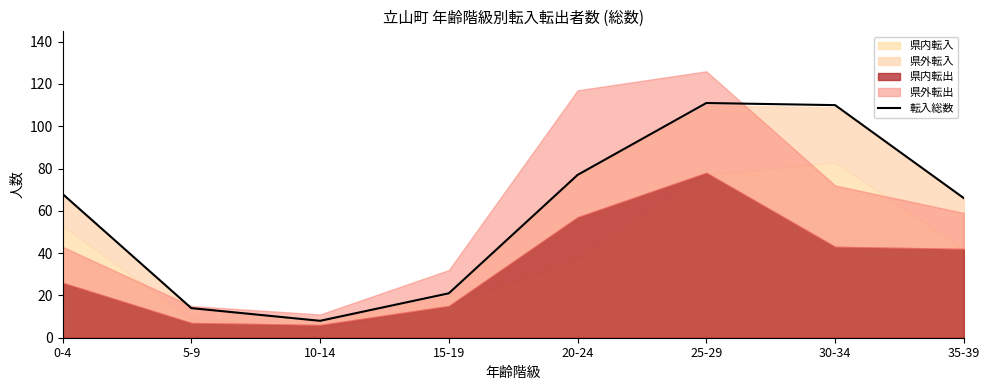

What is the minimum value shown in the chart?

8